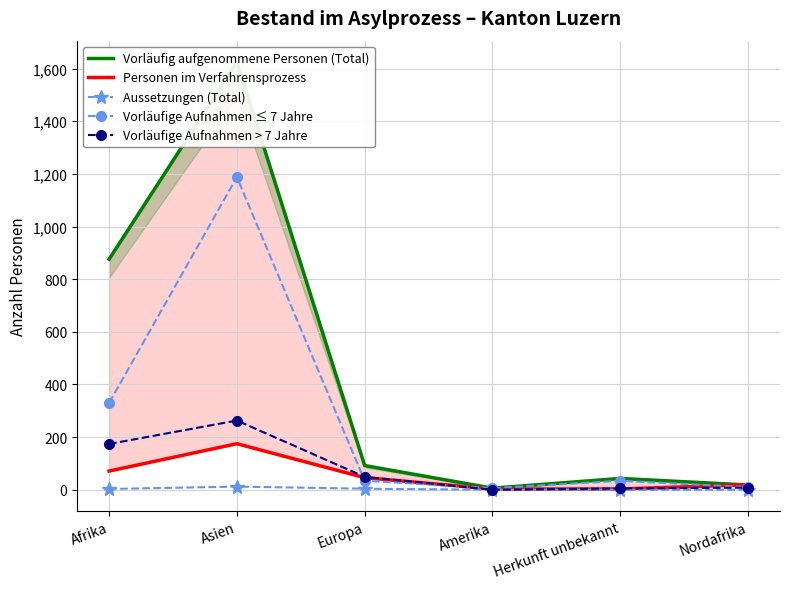

How many intersections are there between Vorläufige Aufnahmen > 7 Jahre and Personen im Verfahrensprozess?

3